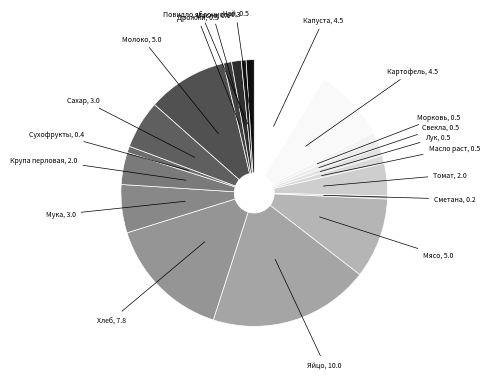

How many slices are in this pie chart?

20